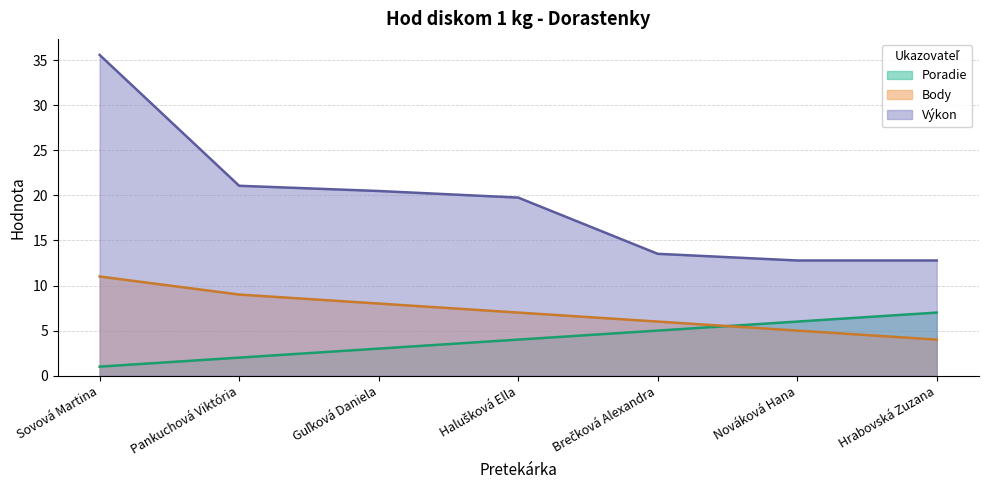

What is the total value across all series at Brečková Alexandra?

24.5